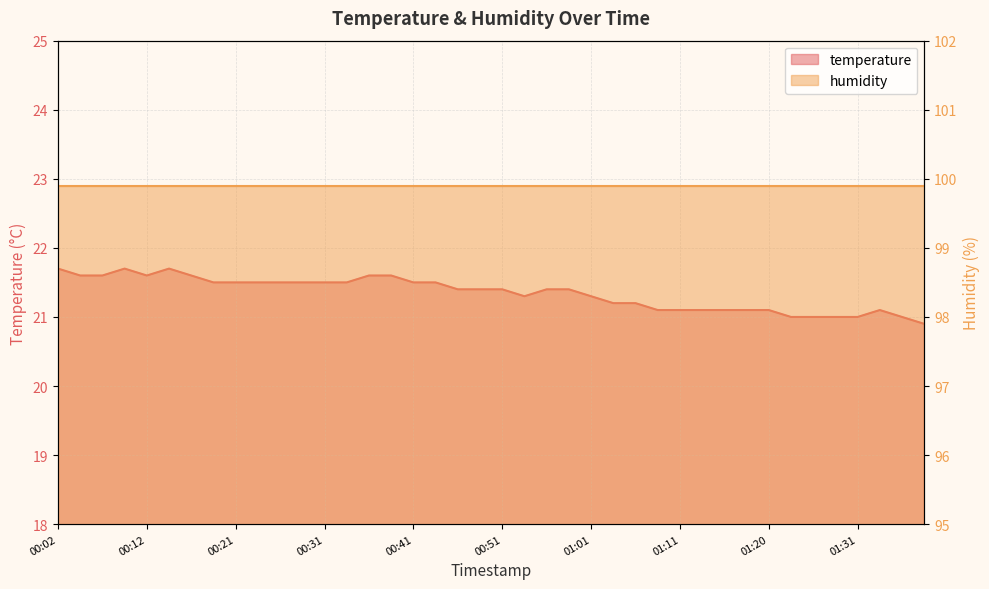

Which label corresponds to the largest value in the chart?

00:02